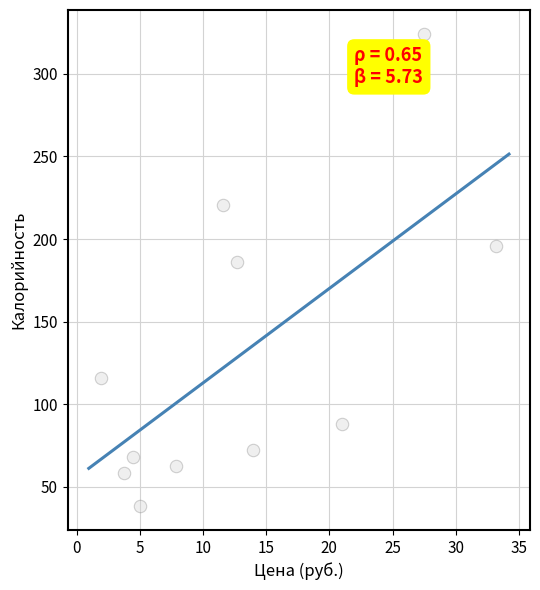

What Y value in the scatter plot is closest to 181?

186.0